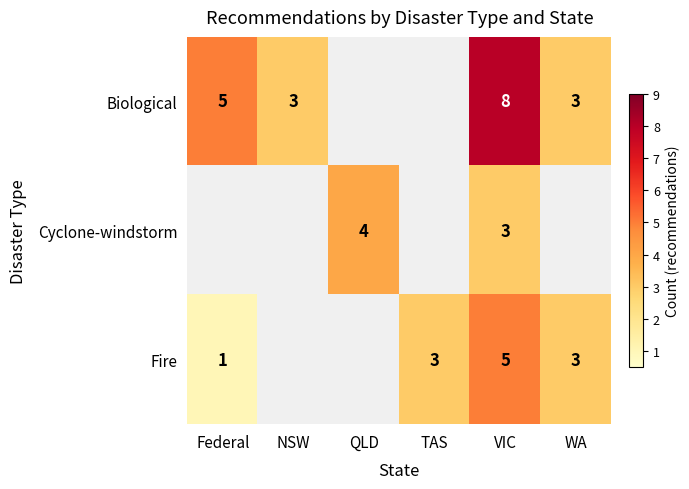

Is it true that Fire equals 3 at TAS?

True